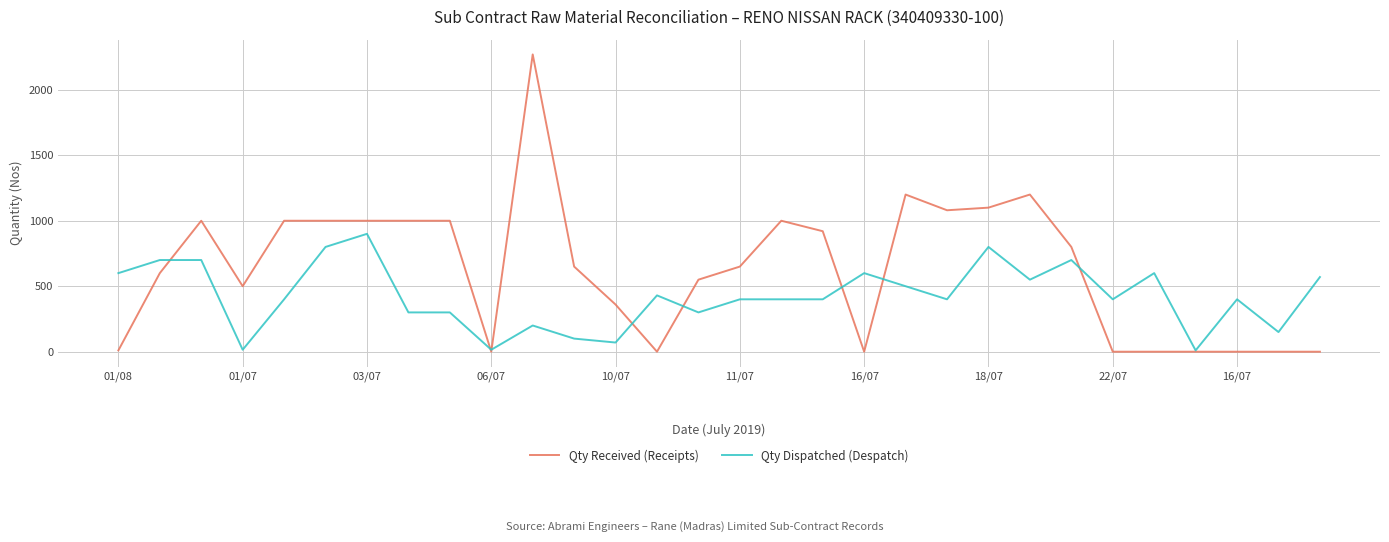

Which series has the largest range (max minus min)?

Qty Received (Receipts)